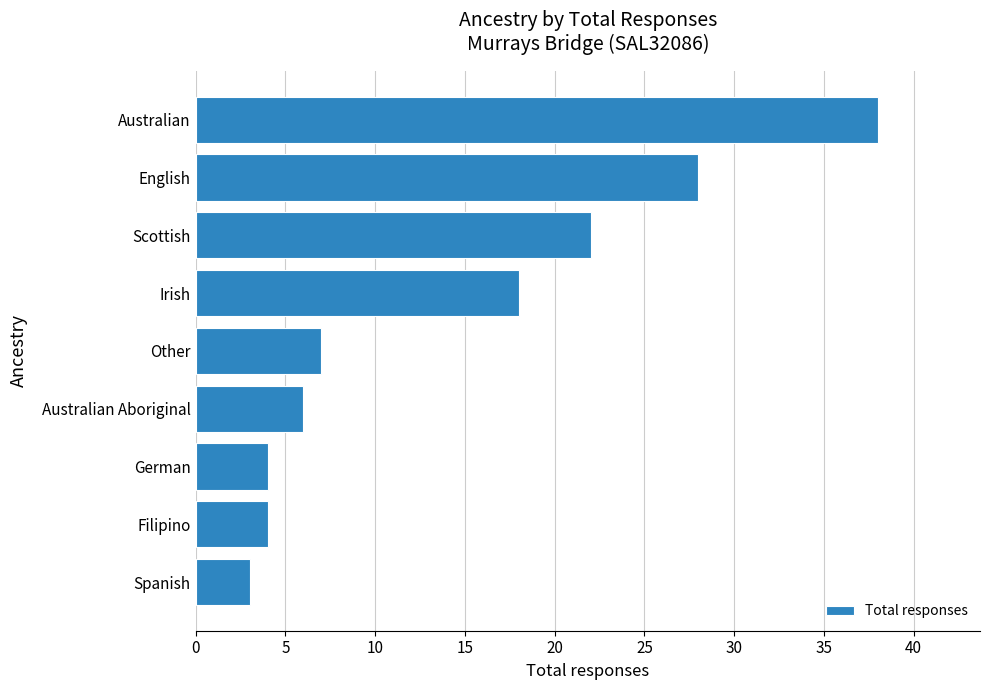

What is the change in value from Other to Australian?

+31